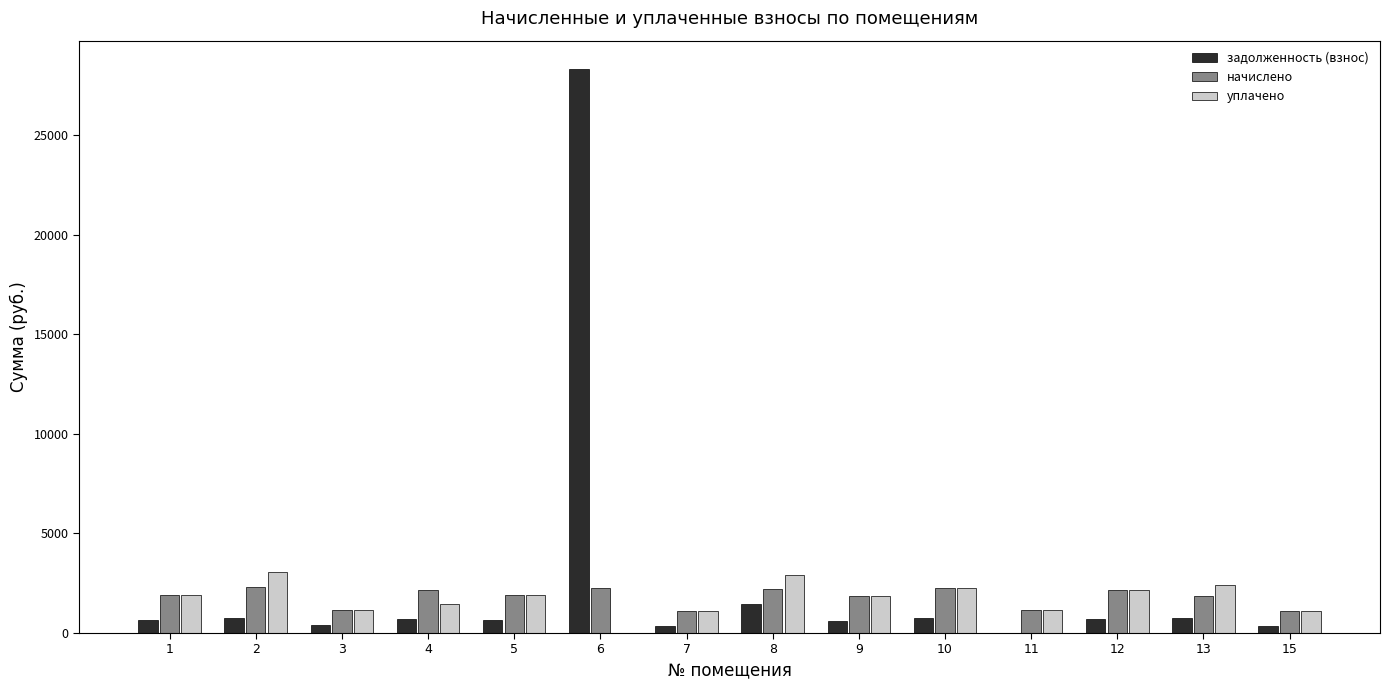

Which series has the largest range (max minus min)?

задолженность (взнос)